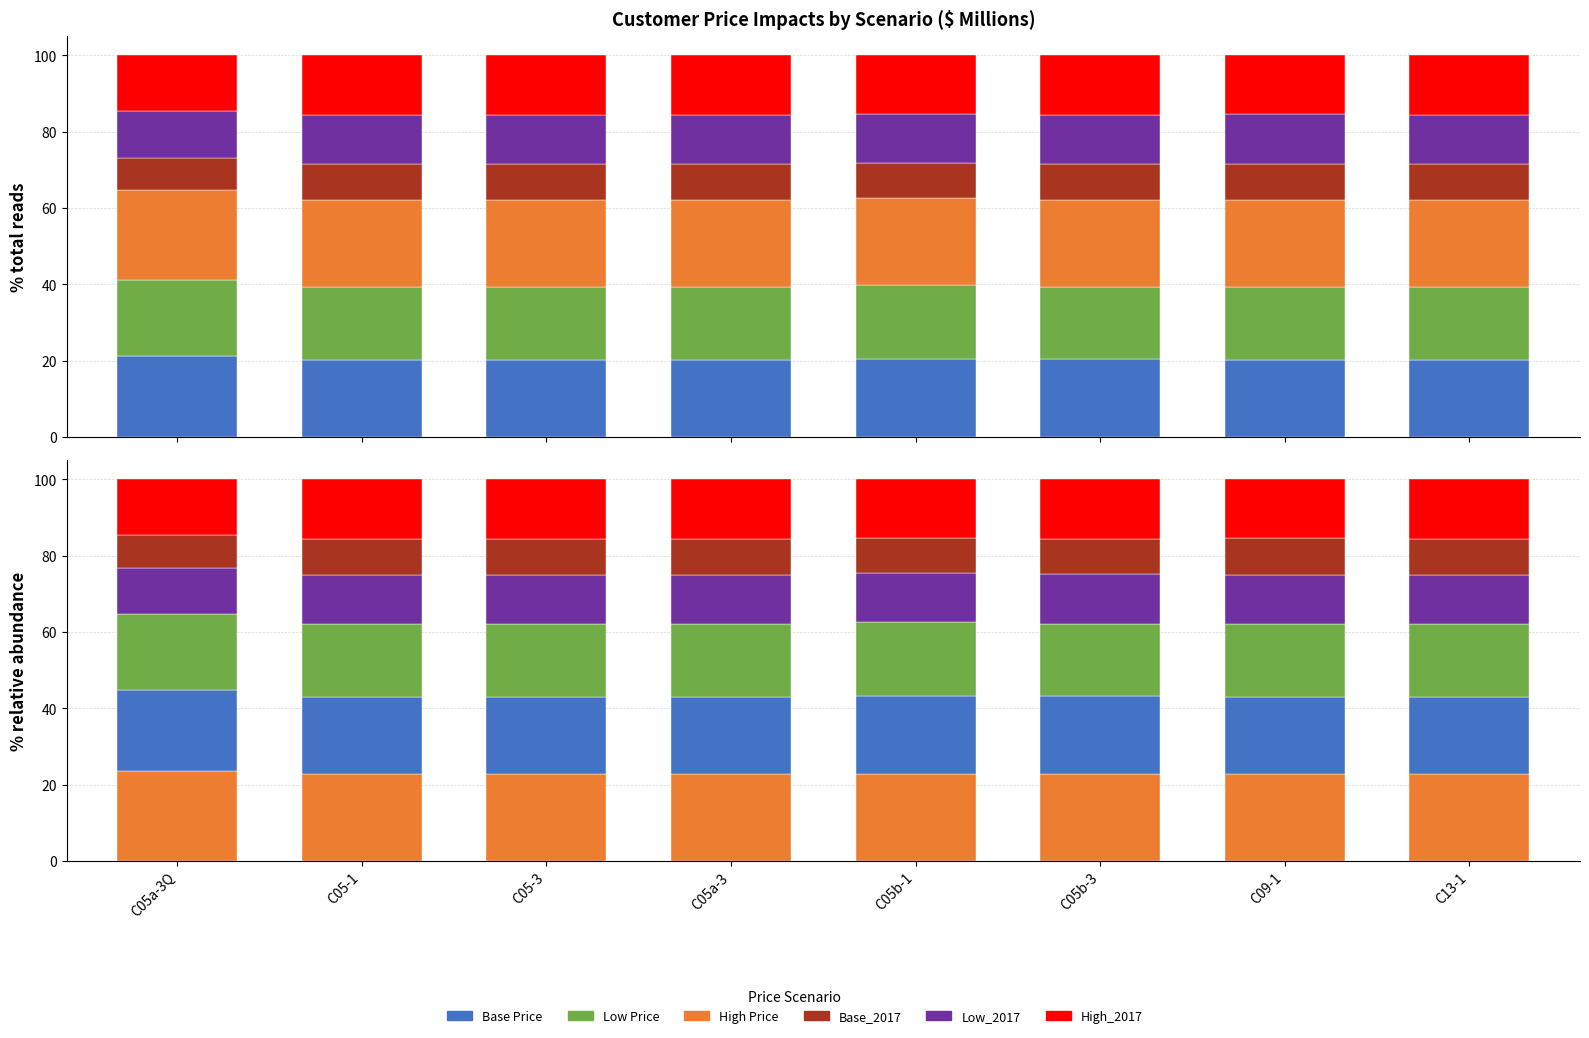

At how many categories does at least one series exceed 17?

8